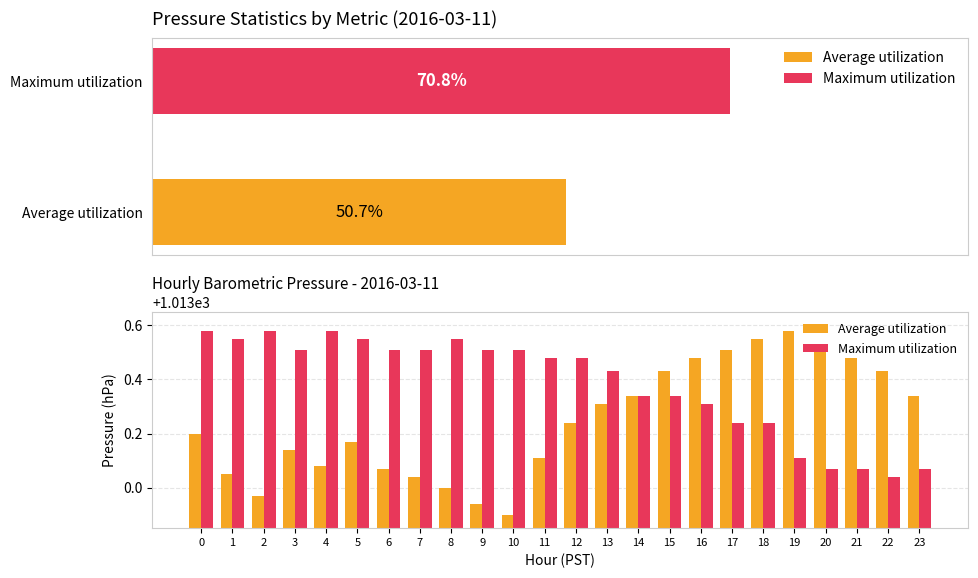

What is the approximate value of Average utilization at 1?

1013.0